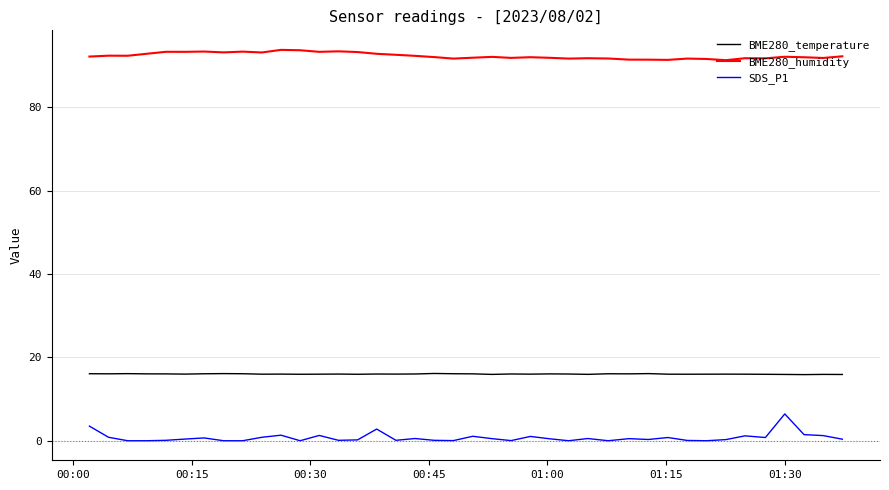

Which series has the widest spread of values?

SDS_P1